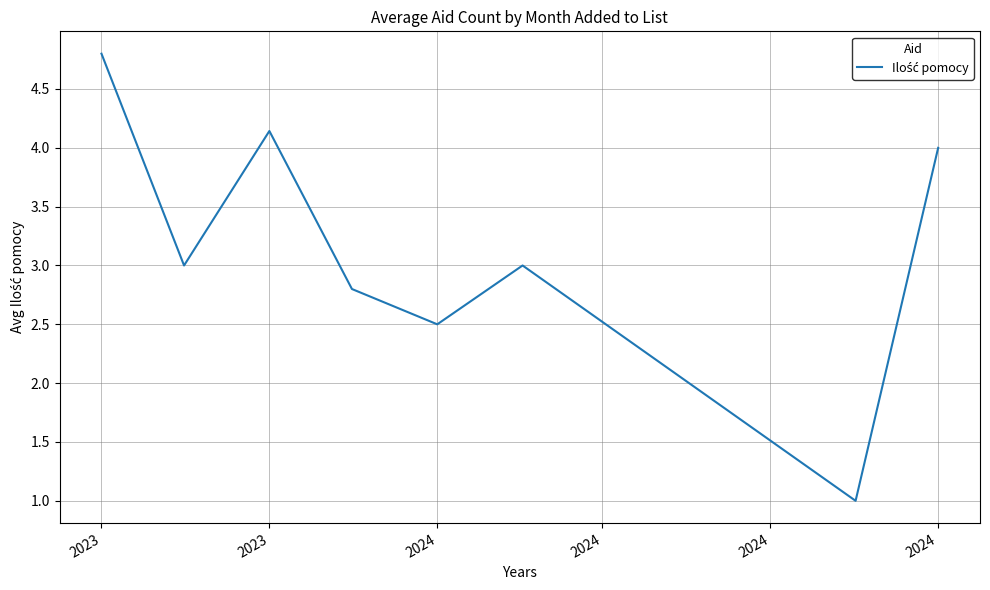

What is the difference between the maximum and minimum values?

3.8